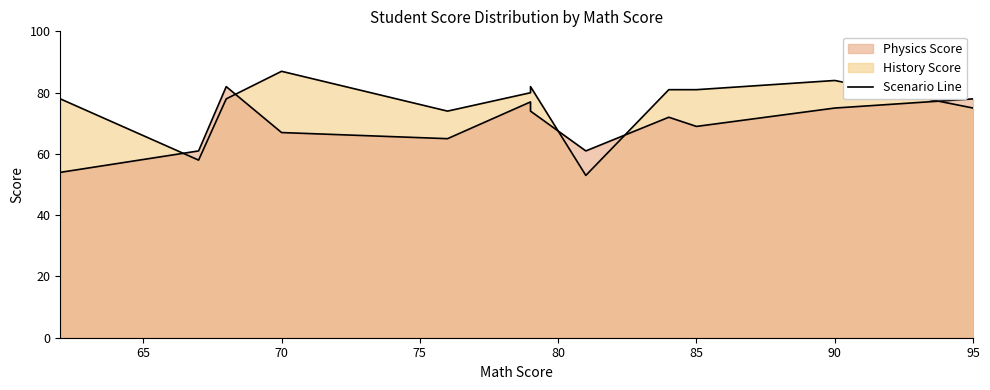

How many lines are shown in the chart?

2